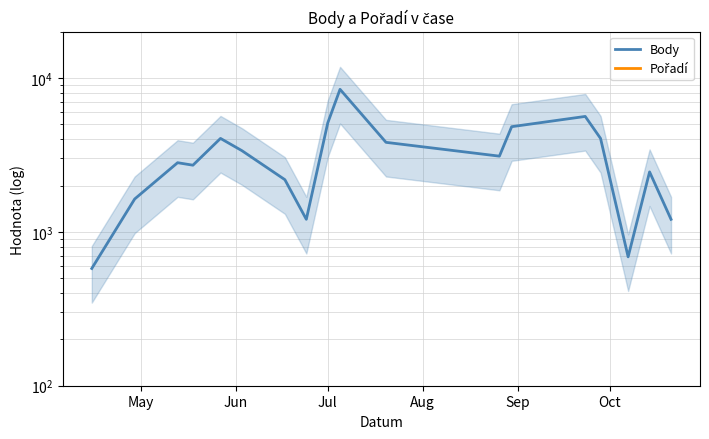

In Pořadí, how many points are lower than both neighbors (excluding endpoints)?

5